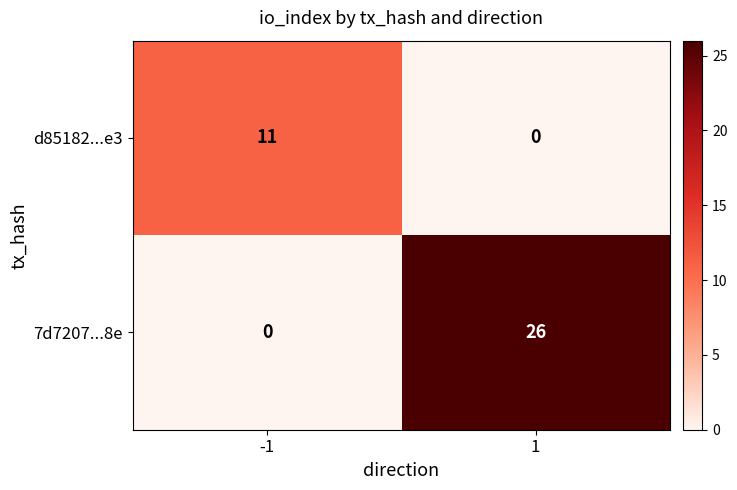

Which series has the largest total across all categories?

7d7207...8e